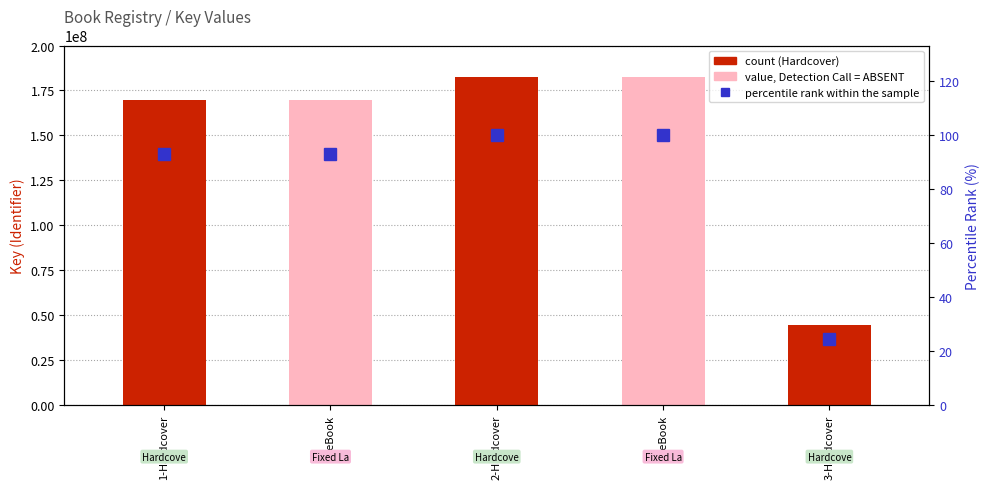

The chart shows a value of 100.0 at 2-eBook. True or false?

True